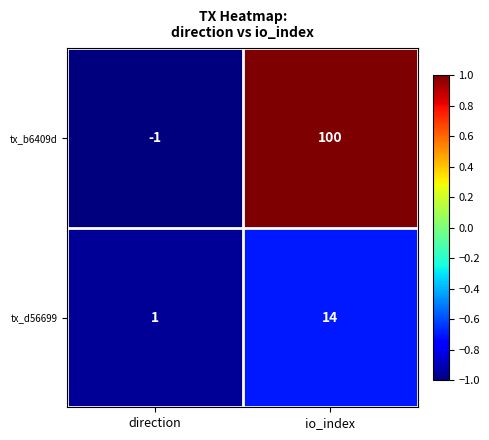

What is the sum of all tx_b6409d values?

99